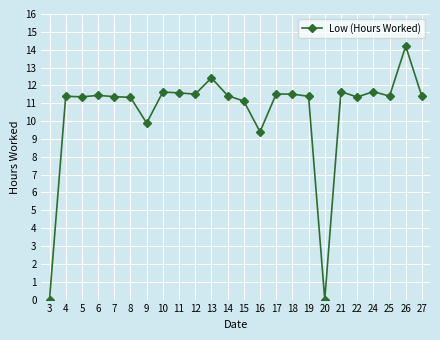

What is the greatest value displayed?

14.2